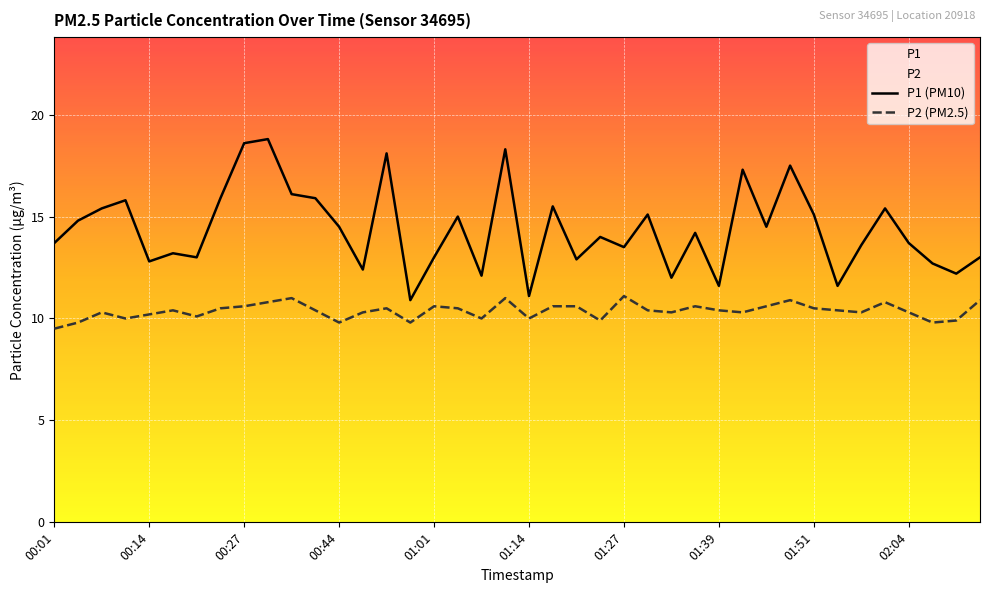

What is the value of the P2 (PM2.5) point at the 12th from the left?

10.4